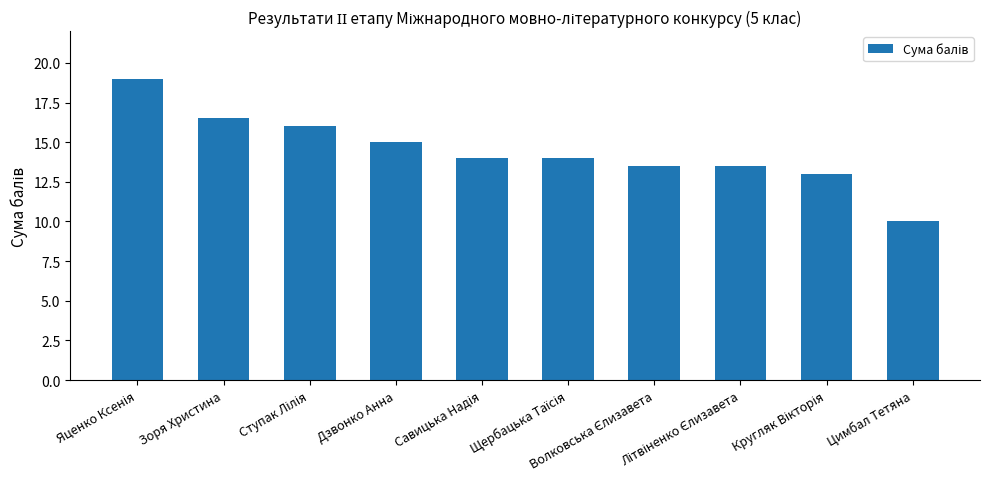

What is the maximum value shown in the chart?

19.0